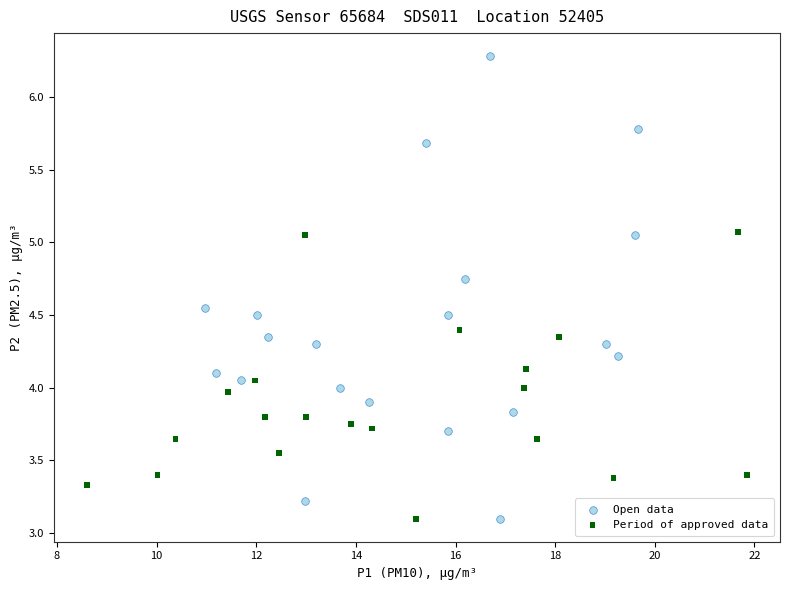

Which series contains the highest Y value?

Open data